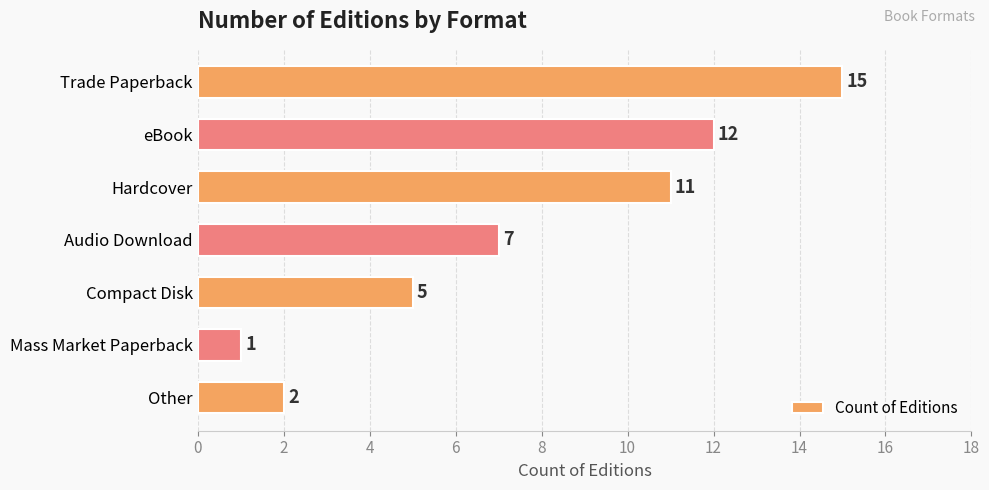

The value at Audio Download is 11. True or false?

False